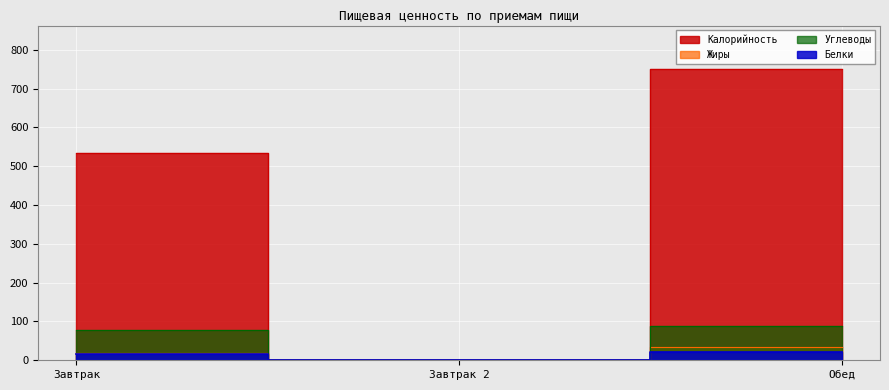

What is the label of the 3rd point from the right?

Завтрак